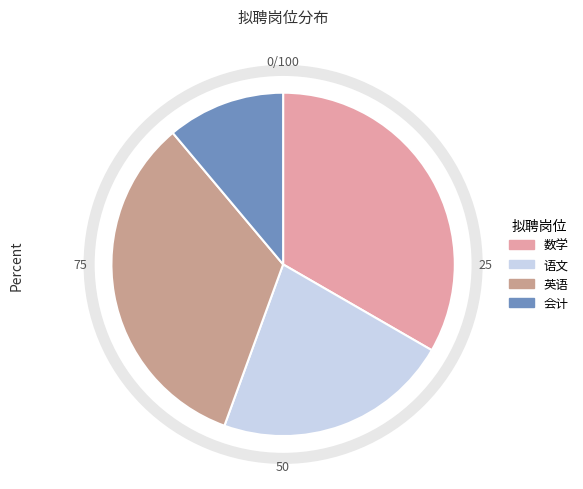

Does 数学 account for over 50% of the chart?

No